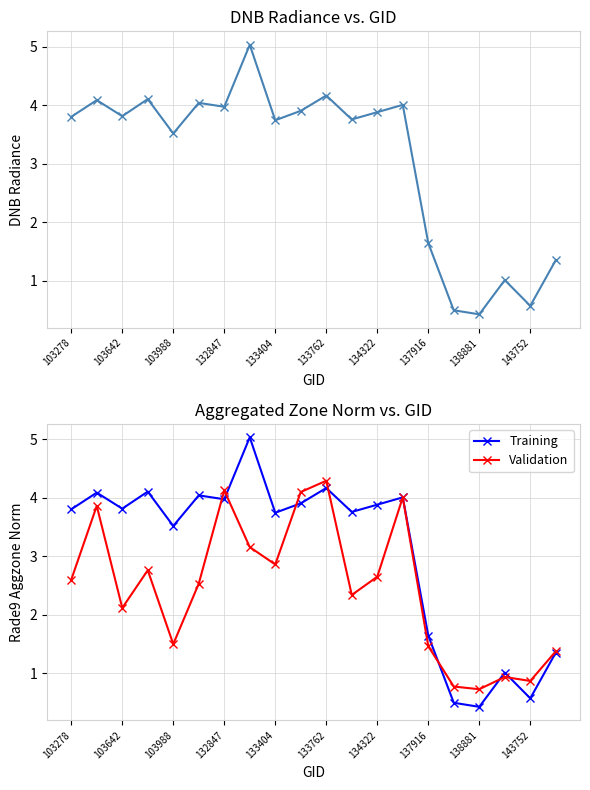

The Validation series shows 2.9 at 103642. True or false?

False